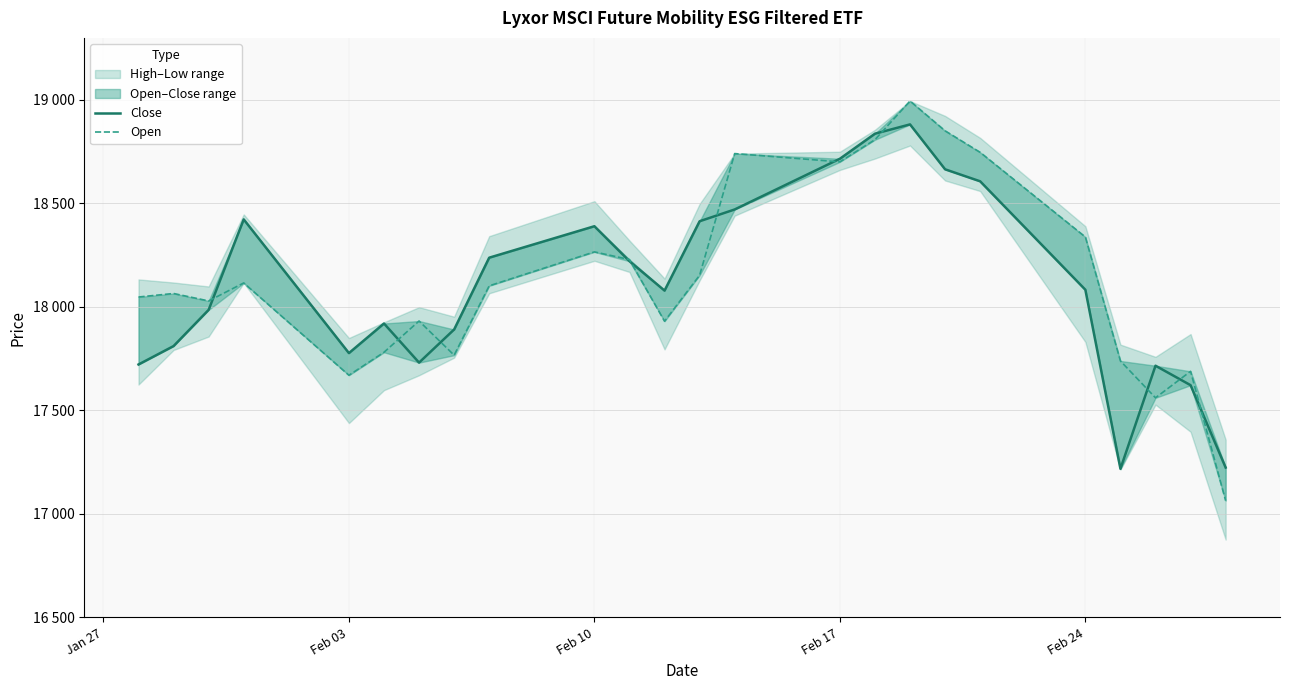

Which series has the largest range (max minus min)?

Open